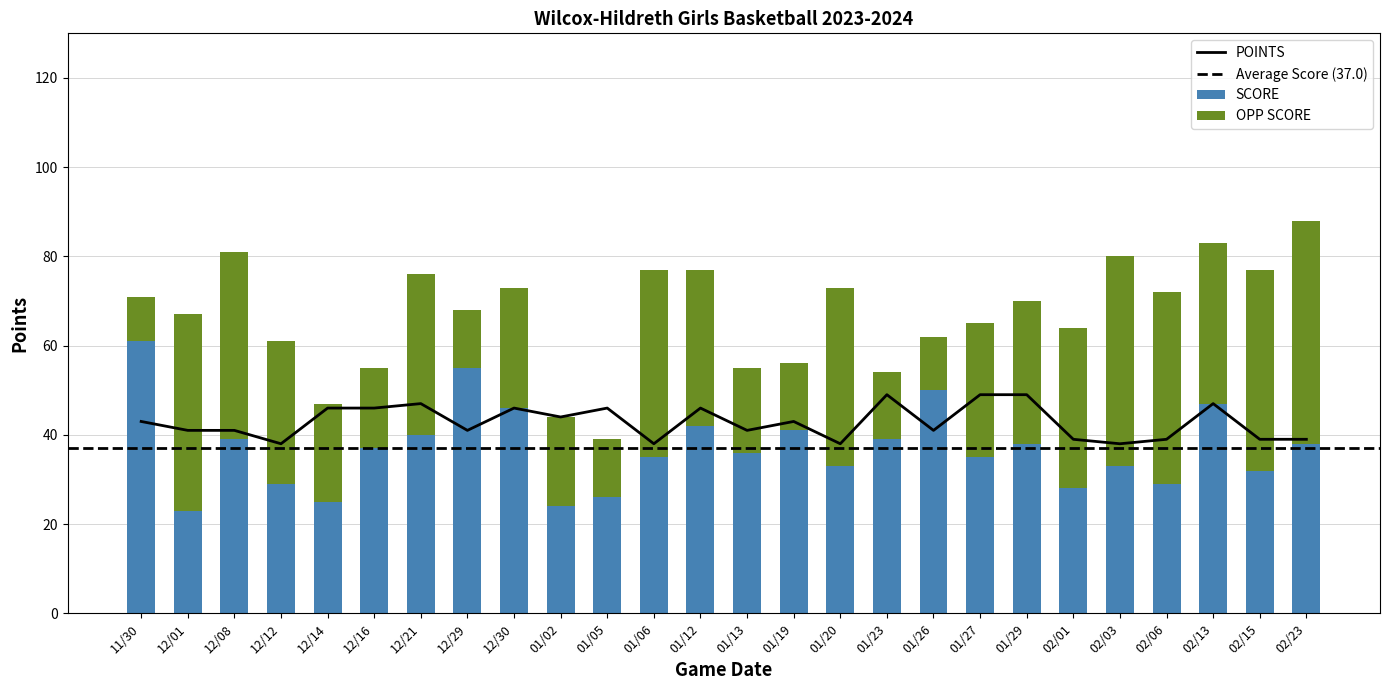

How many values in the OPP SCORE series are below 32?

12